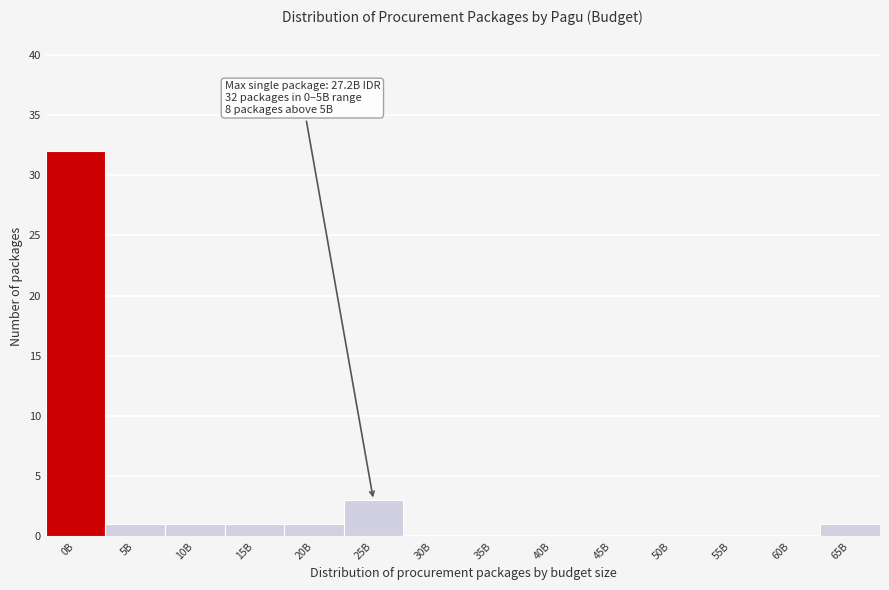

Reading left to right, what are all the values shown in this chart?

0B=32	5B=1	10B=1	15B=1	20B=1	25B=3	30B=0	35B=0	40B=0	45B=0	50B=0	55B=0	60B=0	65B=1